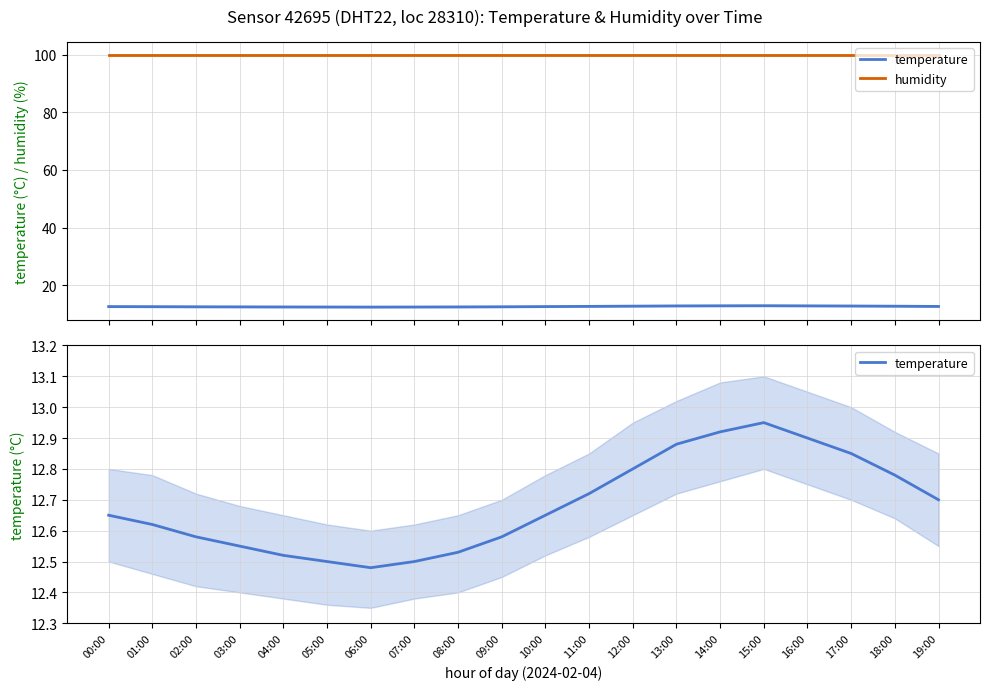

What position from the left is 08:00?

9